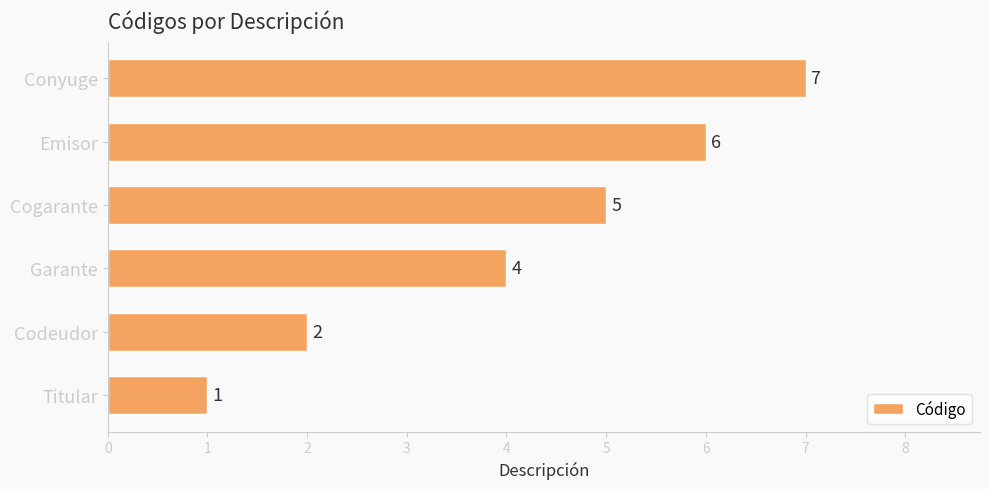

Reading bottom to top, list all the values displayed in this chart.

Titular=1	Codeudor=2	Garante=4	Cogarante=5	Emisor=6	Conyuge=7